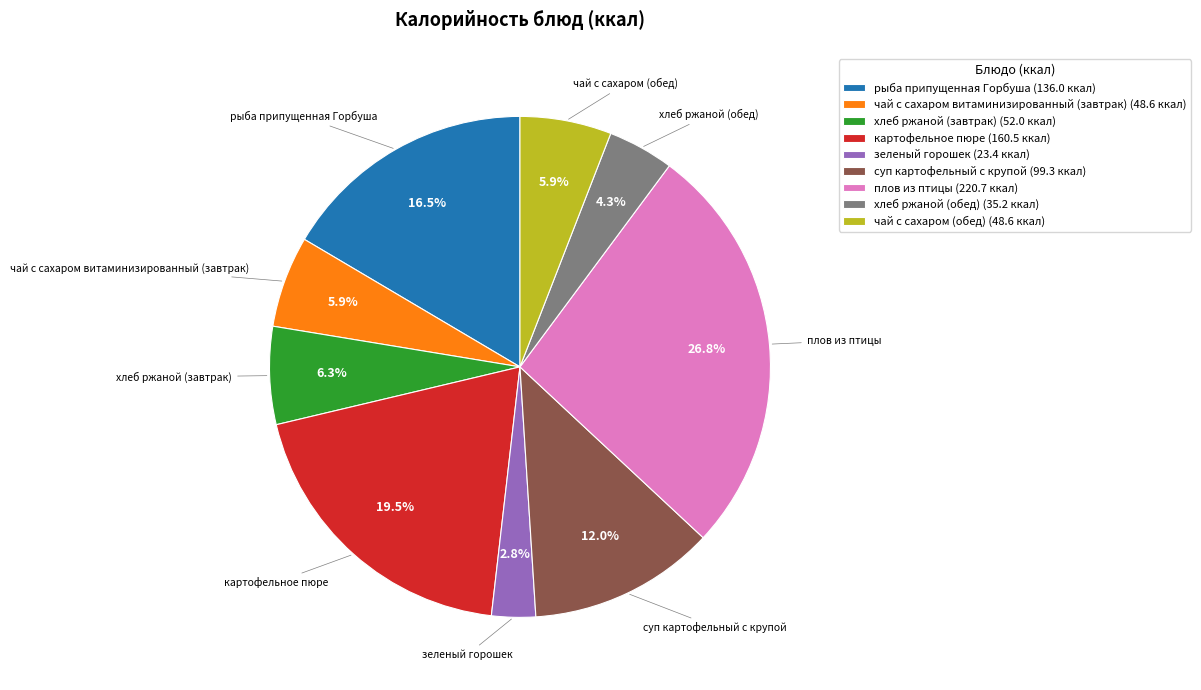

Does плов из птицы represent more than half of the total?

No